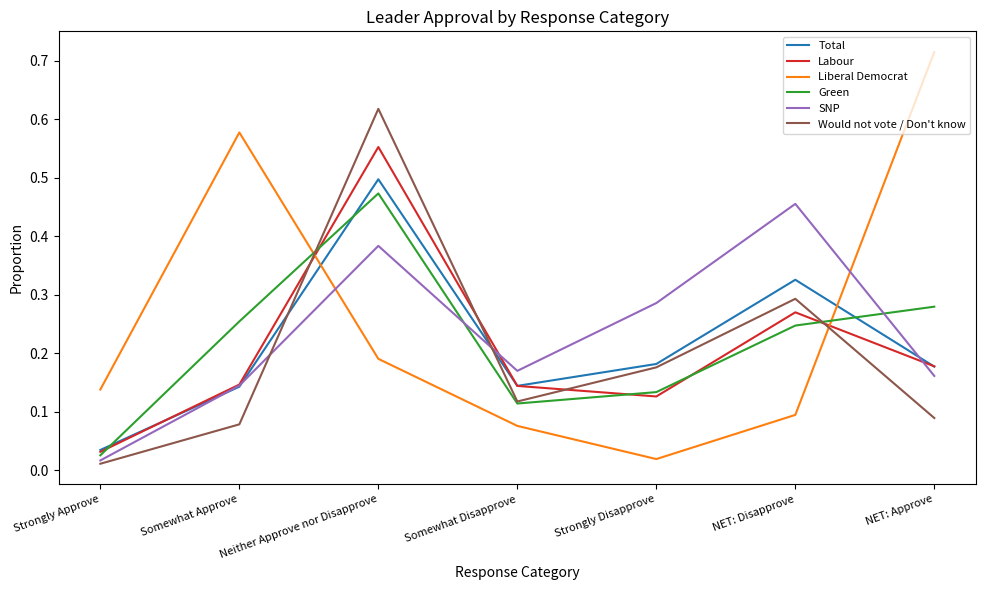

What is the total value across all series at Neither Approve nor Disapprove?

2.7